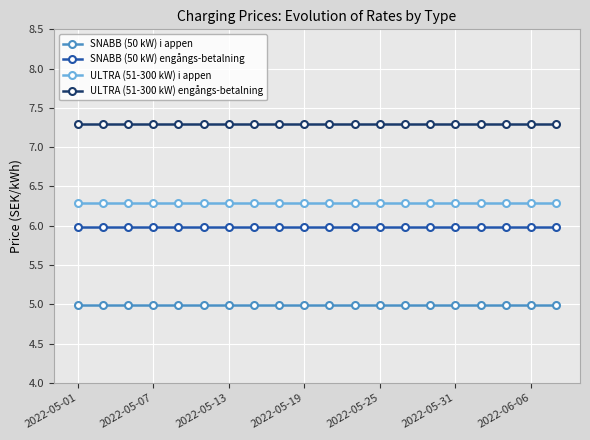

What is the average value of the SNABB (50 kW) i appen series?

5.0